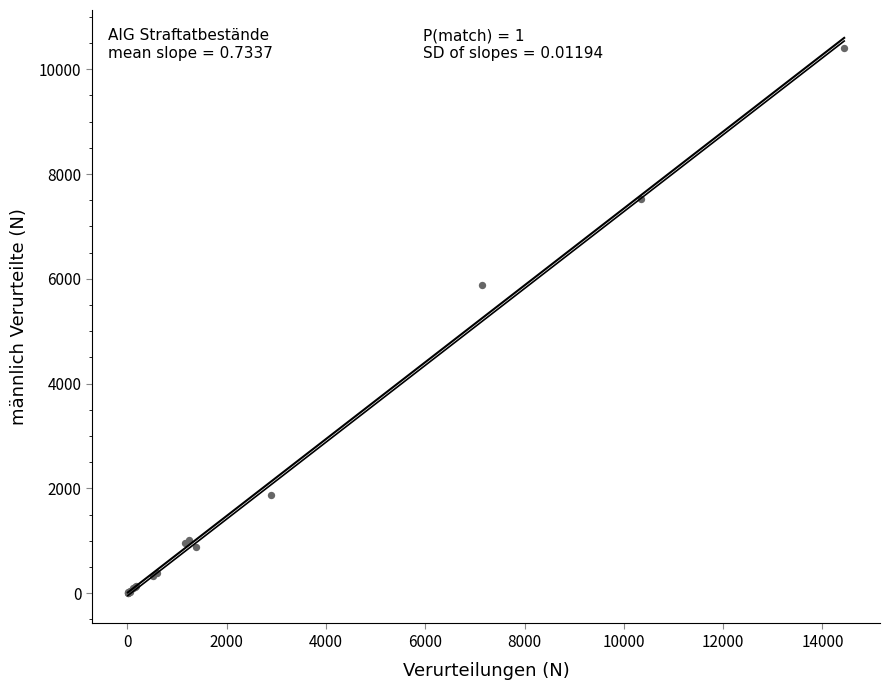

What Y value in the scatter plot is closest to 5201?

5875